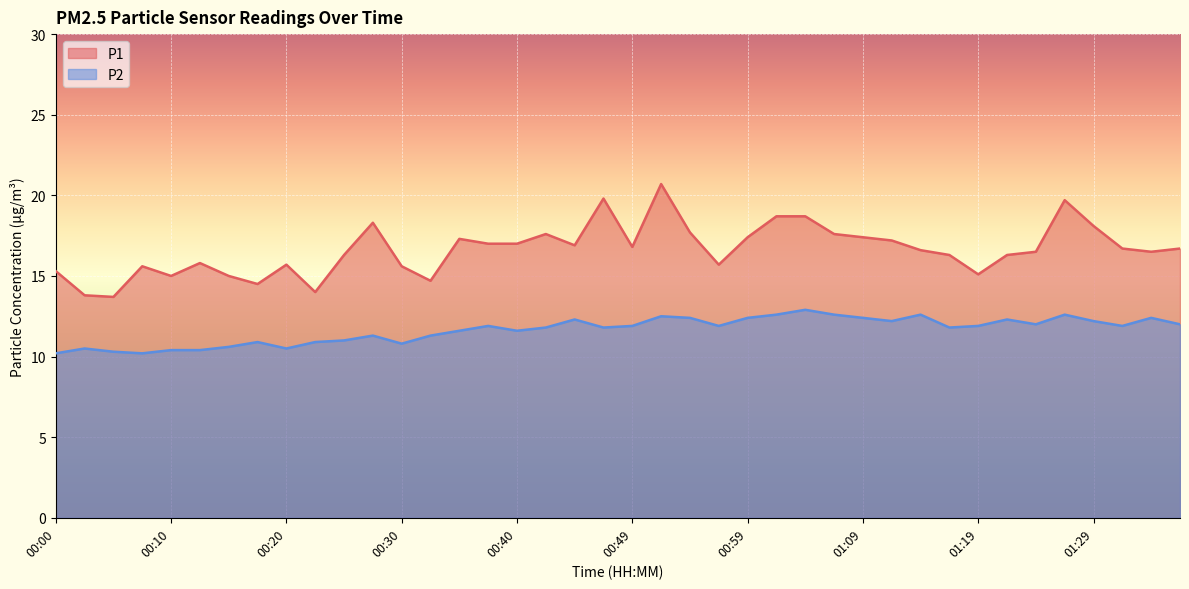

Reading left to right, extract all data points from this chart.

P1: 15.3	13.8	13.7	15.6	15.0	15.8	15.0	14.5	15.7	14.0	16.3	18.3	15.6	14.7	17.3	17.0	17.0	17.6	16.9	19.8	16.8	20.7	17.7	15.7	17.4	18.7	18.7	17.6	17.4	17.2	16.6	16.3	15.1	16.3	16.5	19.7	18.1	16.7	16.5	16.7
P2: 10.2	10.5	10.3	10.2	10.4	10.4	10.6	10.9	10.5	10.9	11.0	11.3	10.8	11.3	11.6	11.9	11.6	11.8	12.3	11.8	11.9	12.5	12.4	11.9	12.4	12.6	12.9	12.6	12.4	12.2	12.6	11.8	11.9	12.3	12.0	12.6	12.2	11.9	12.4	12.0